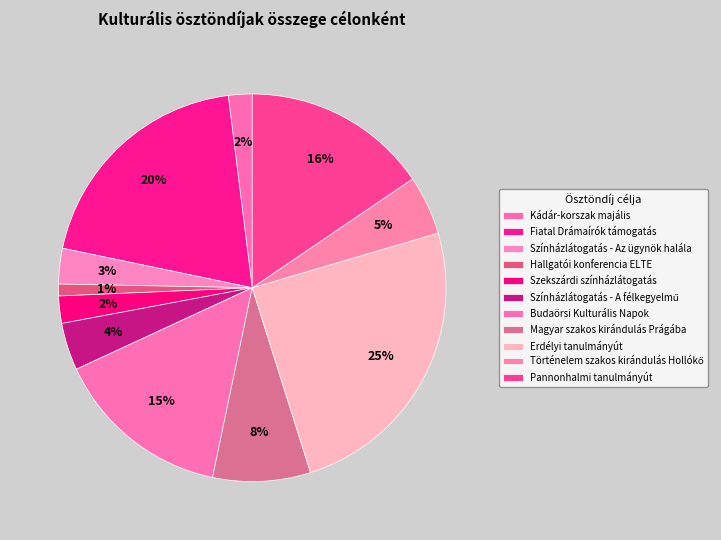

To the nearest percent, what is the difference between the Erdélyi tanulmányút and Magyar szakos kirándulás Prágába slice percentages?

17%